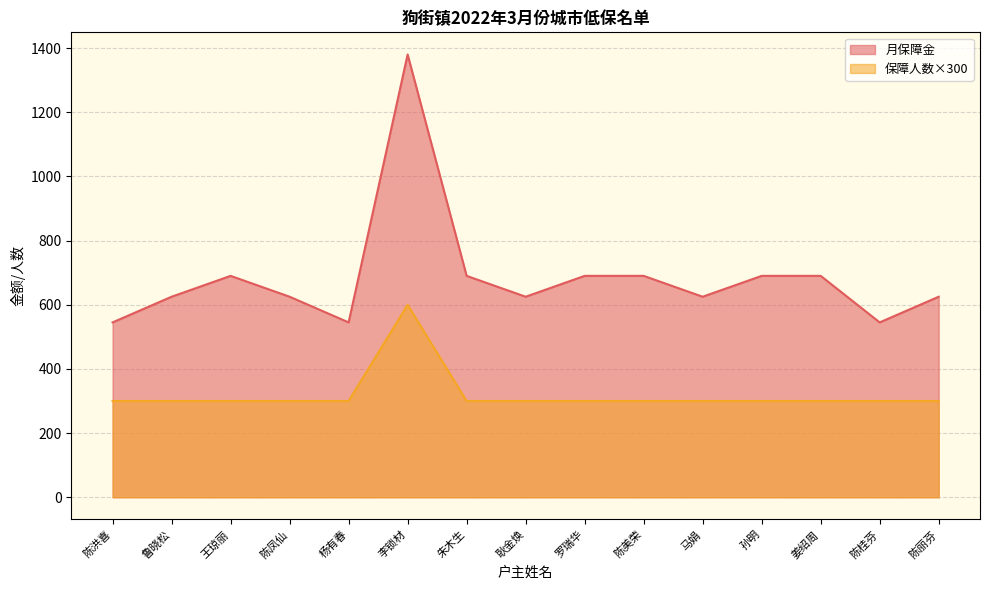

Rank the categories by 月保障金 value from highest to lowest.

李锁材, 王琼丽, 朱木生, 罗瑞华, 陈美荣, 孙明, 姜绍周, 鲁晓松, 陈凤仙, 耿金焕, 马娟, 陈丽芬, 陈洪喜, 杨有春, 陈桂芬